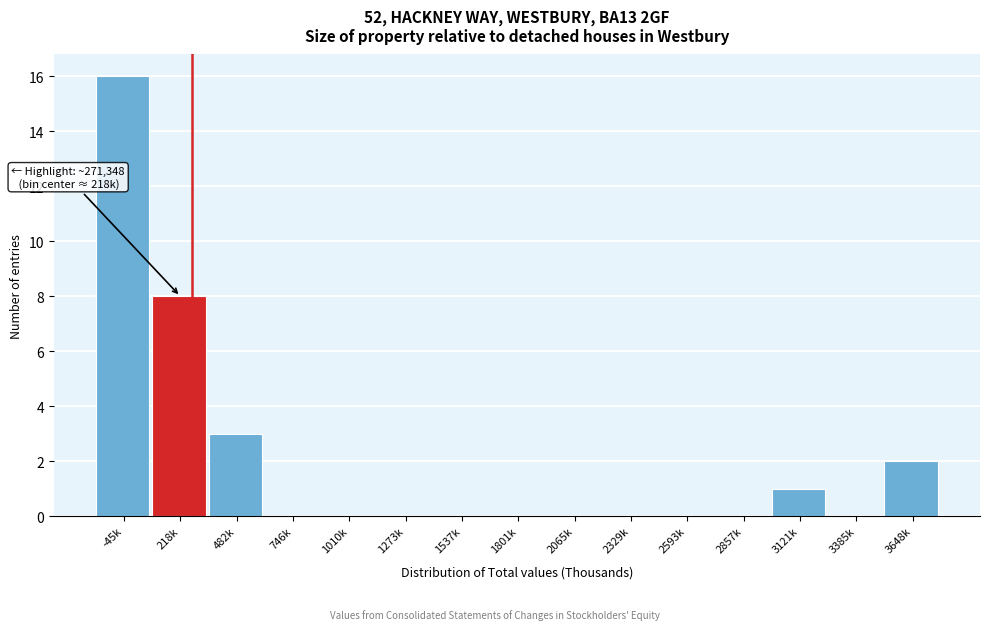

Reading left to right, transcribe all the data shown in this chart.

-45k=16	218k=8	482k=3	746k=0	1010k=0	1273k=0	1537k=0	1801k=0	2065k=0	2329k=0	2593k=0	2857k=0	3121k=1	3385k=0	3648k=2